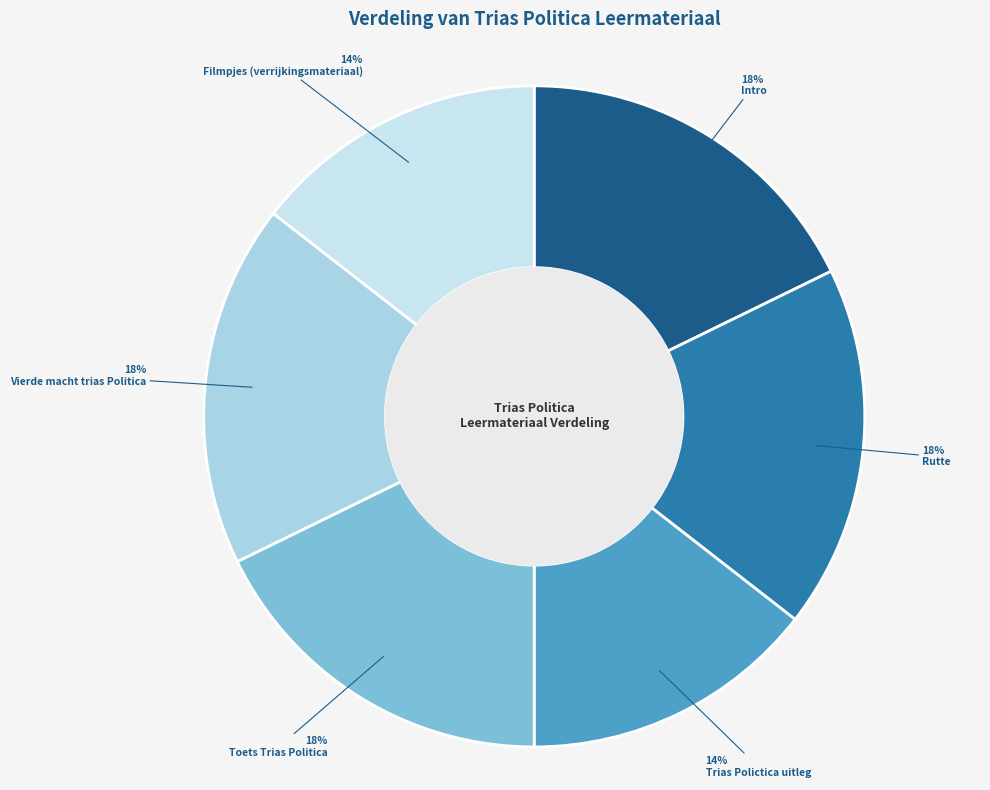

How many segments does this pie chart have?

6